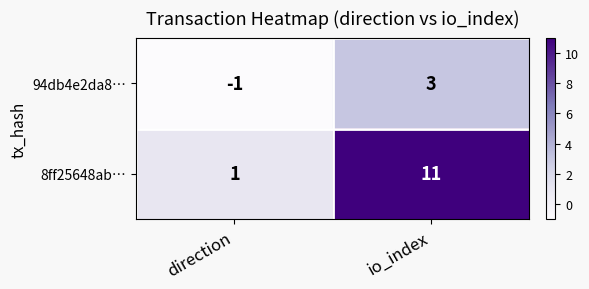

Is it true that 8ff25648ab… equals 0 at direction?

False